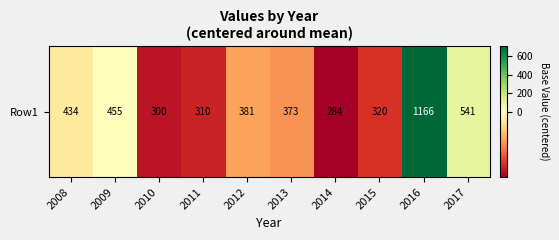

True or false: the data shows -156.4 at 2010.

True